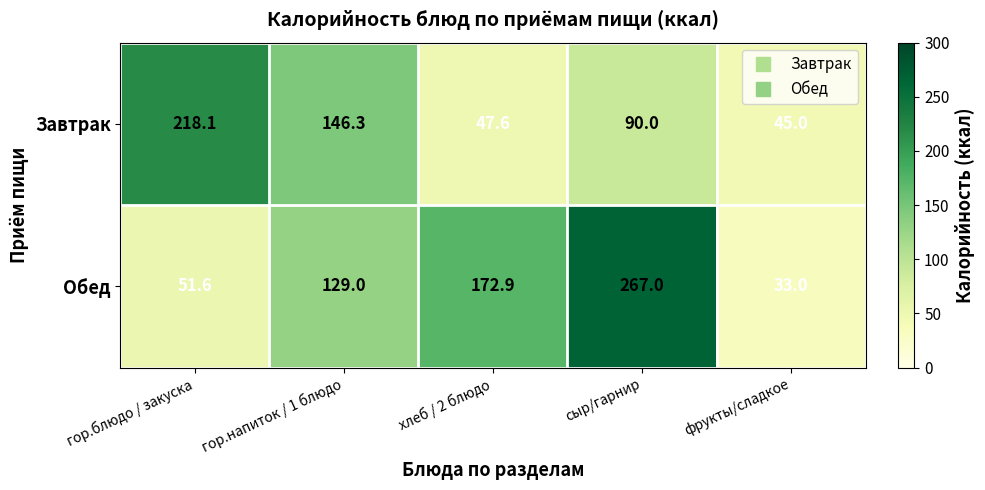

What is the minimum value for Завтрак?

45.0